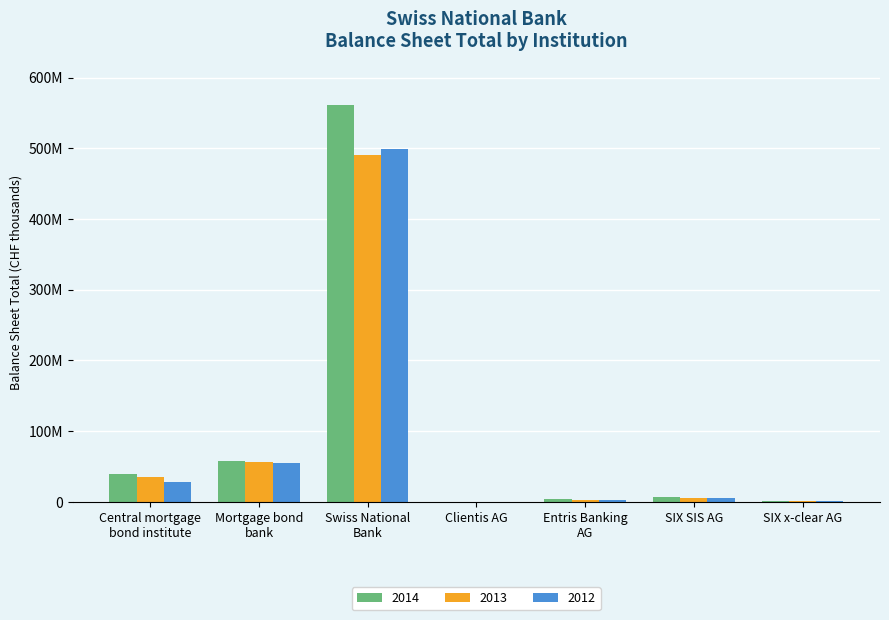

Where is 2012 nearest to the value 249916601?

Mortgage bond
bank